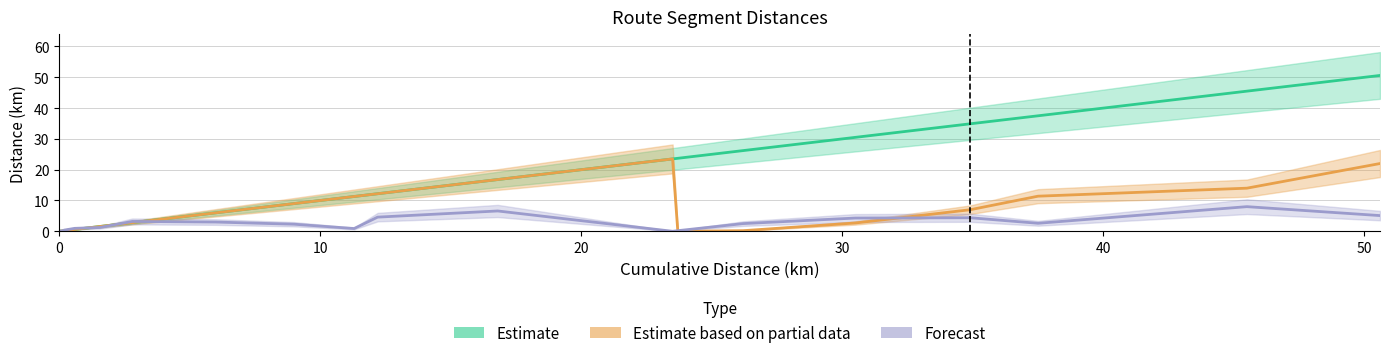

At how many categories does at least one series exceed 0?

20